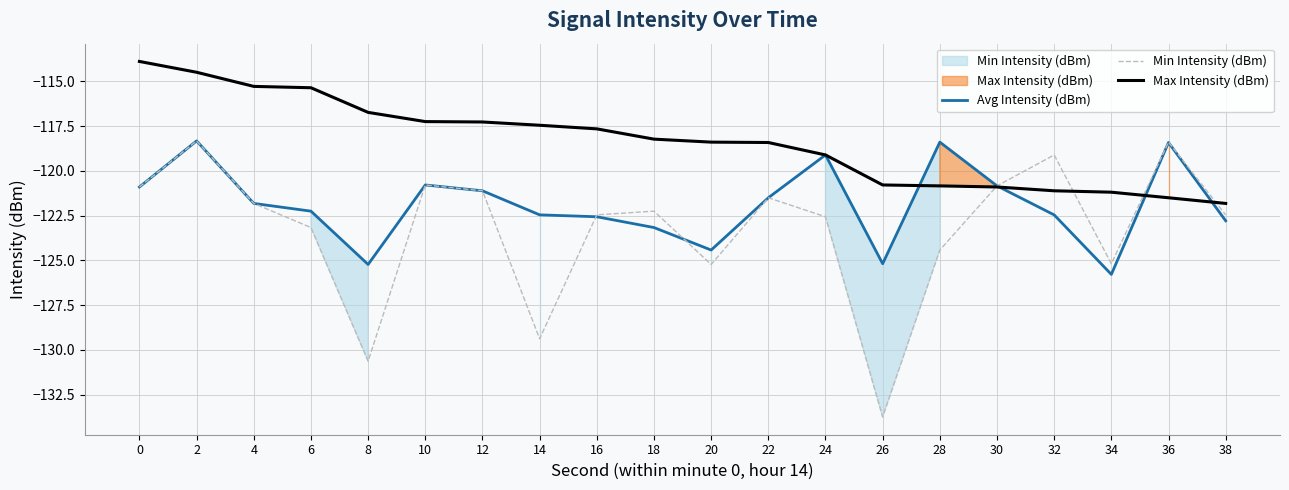

Reading right to left, list all the values displayed in this chart.

Avg Intensity (dBm): 38=-122.8	36=-118.4	34=-125.8	32=-122.5	30=-120.8	28=-118.4	26=-125.2	24=-119.1	22=-121.5	20=-124.4	18=-123.2	16=-122.6	14=-122.5	12=-121.1	10=-120.8	8=-125.2	6=-122.3	4=-121.8	2=-118.3	0=-120.9
Min Intensity (dBm): 38=-122.5	36=-118.4	34=-125.2	32=-119.1	30=-120.8	28=-124.4	26=-133.8	24=-122.6	22=-121.5	20=-125.2	18=-122.3	16=-122.5	14=-129.4	12=-121.1	10=-120.8	8=-130.6	6=-123.2	4=-121.8	2=-118.3	0=-120.9
Max Intensity (dBm): 38=-121.8	36=-121.5	34=-121.2	32=-121.1	30=-120.9	28=-120.8	26=-120.8	24=-119.1	22=-118.4	20=-118.4	18=-118.2	16=-117.7	14=-117.5	12=-117.3	10=-117.2	8=-116.7	6=-115.4	4=-115.3	2=-114.5	0=-113.9